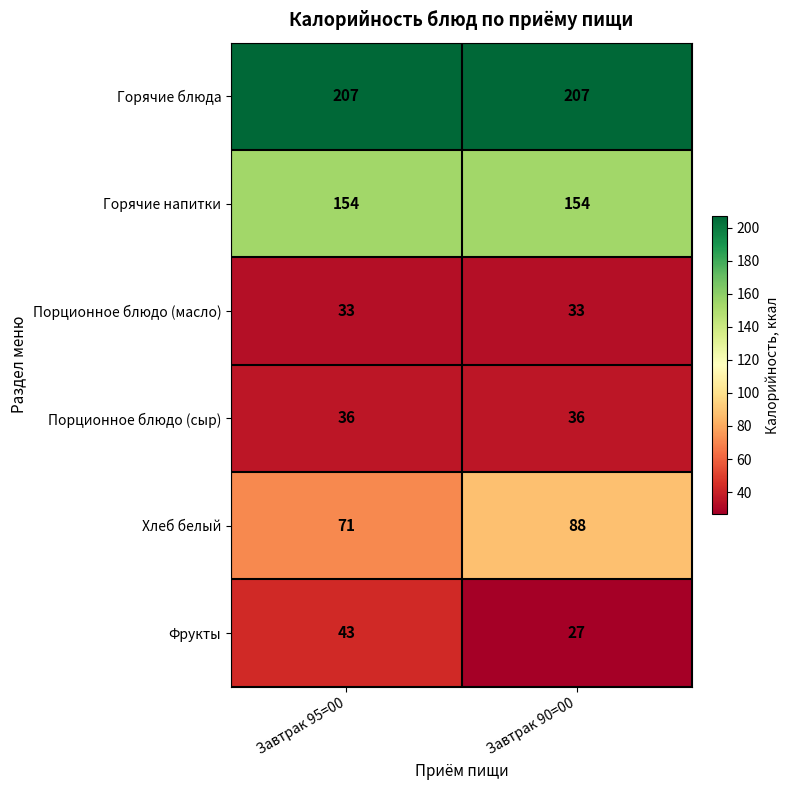

Reading left to right, what are all the values shown in this chart?

Горячие блюда: Завтрак 95=00=207	Завтрак 90=00=207
Горячие напитки: Завтрак 95=00=154	Завтрак 90=00=154
Порционное блюдо (масло): Завтрак 95=00=33	Завтрак 90=00=33
Порционное блюдо (сыр): Завтрак 95=00=36	Завтрак 90=00=36
Хлеб белый: Завтрак 95=00=71	Завтрак 90=00=88
Фрукты: Завтрак 95=00=43	Завтрак 90=00=27